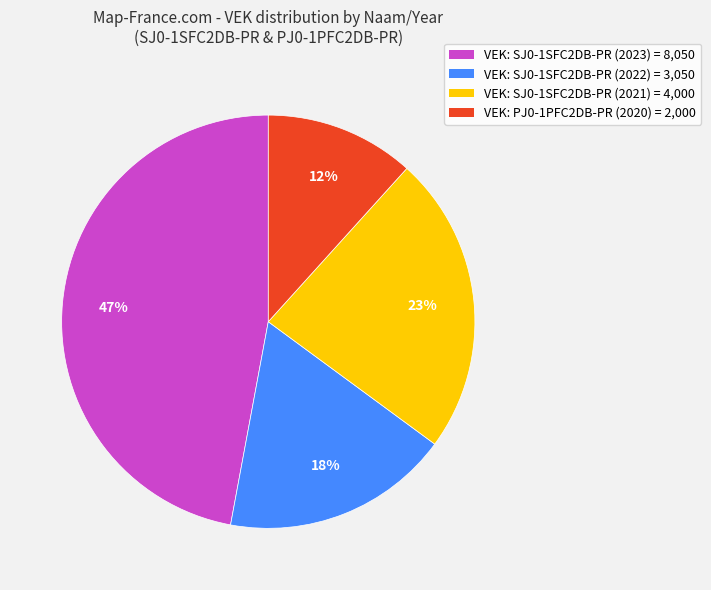

Which slice is the largest?

VEK: SJ0-1SFC2DB-PR (2023) = 8,050